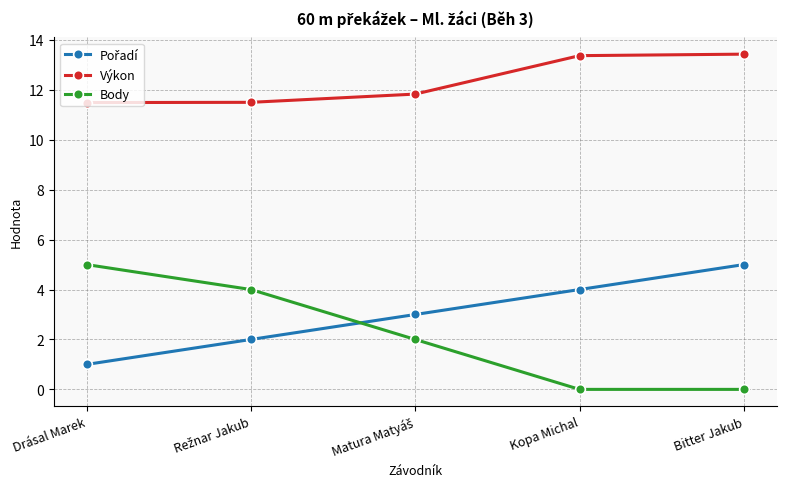

At how many categories does at least one series exceed 8?

5